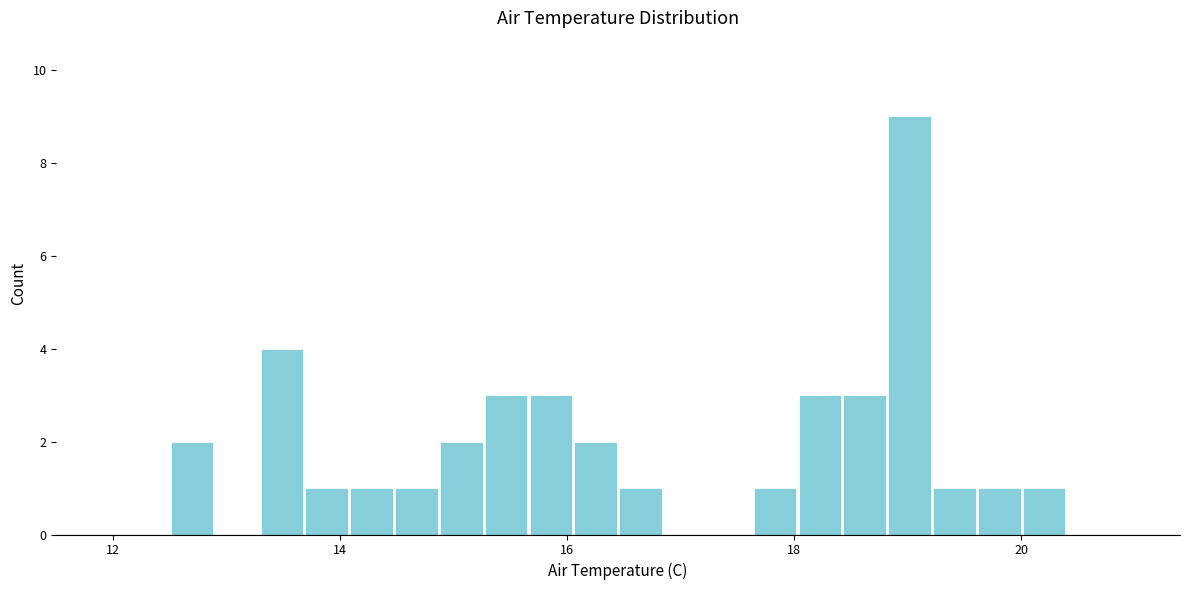

Around what value on the x-axis is the tallest bar? Give the approximate position of its centre, as read against the axis.

19.0